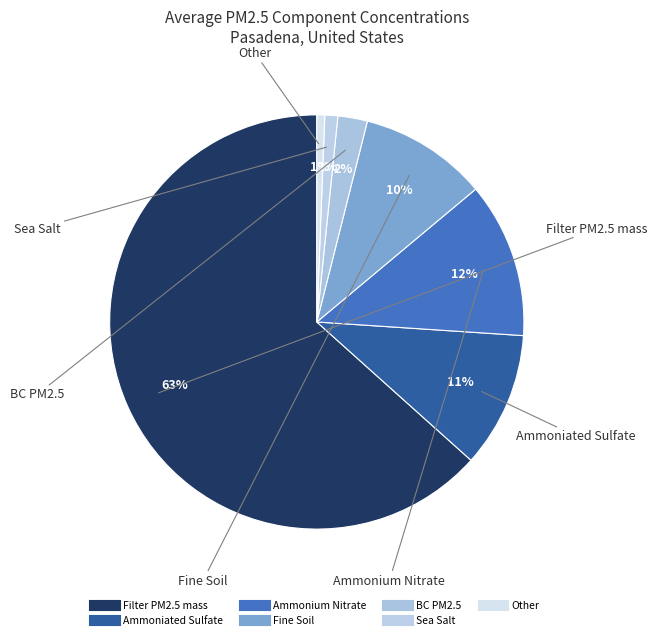

Is there any slice that represents more than half of the pie?

Yes